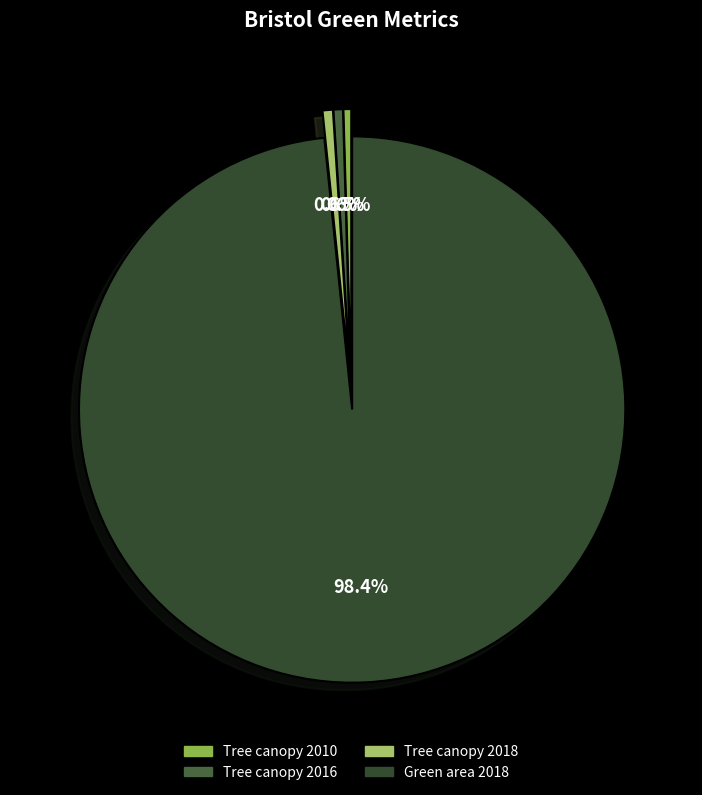

How many slices are in this pie chart?

4